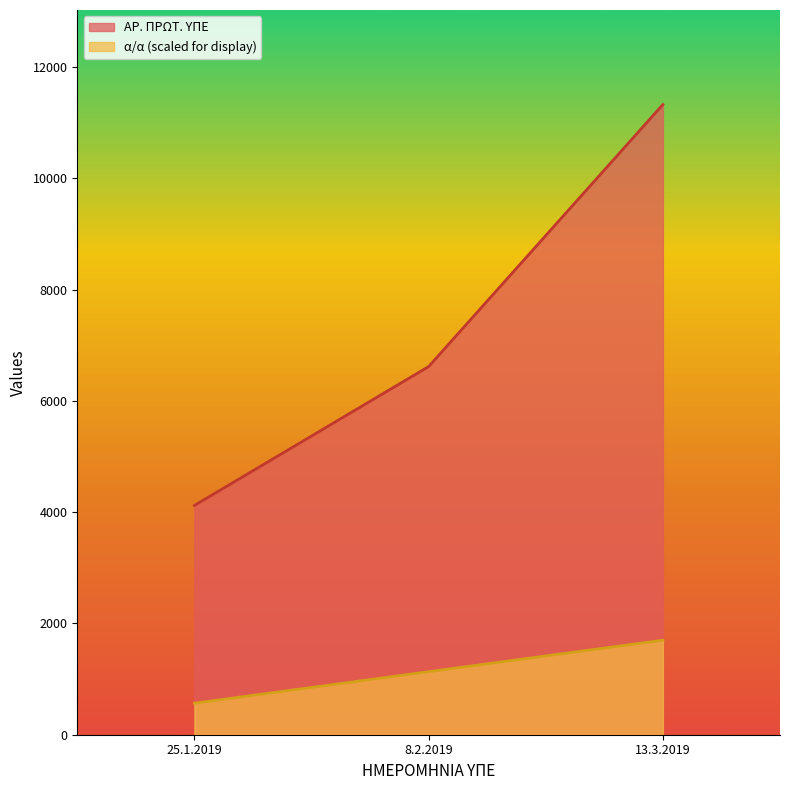

At 8.2.2019, list the series in order from smallest to largest.

α/α, ΑΡ. ΠΡΩΤ. ΥΠΕ